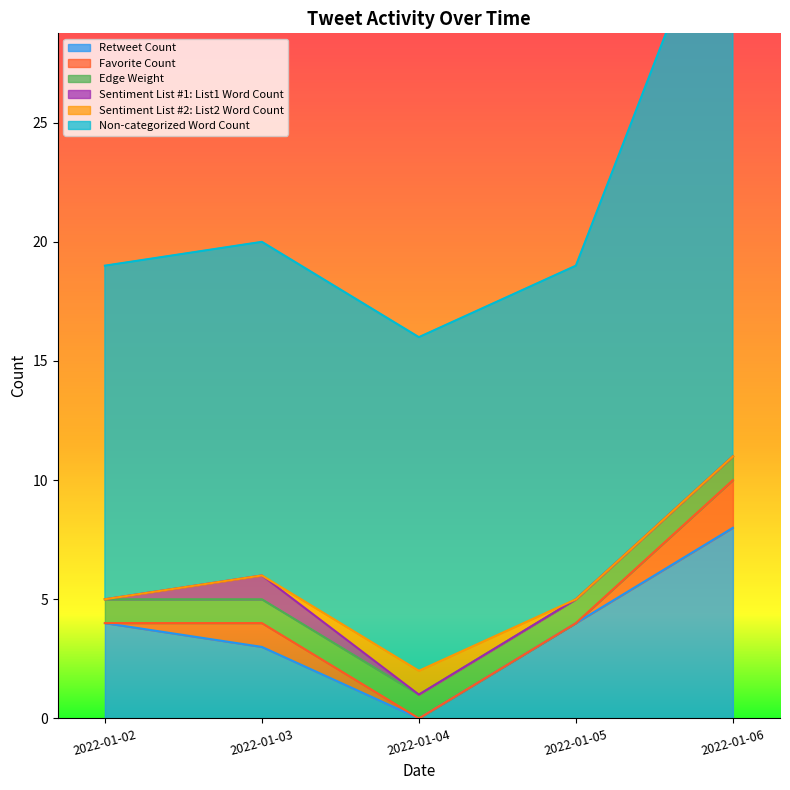

How many lines are shown in the chart?

6